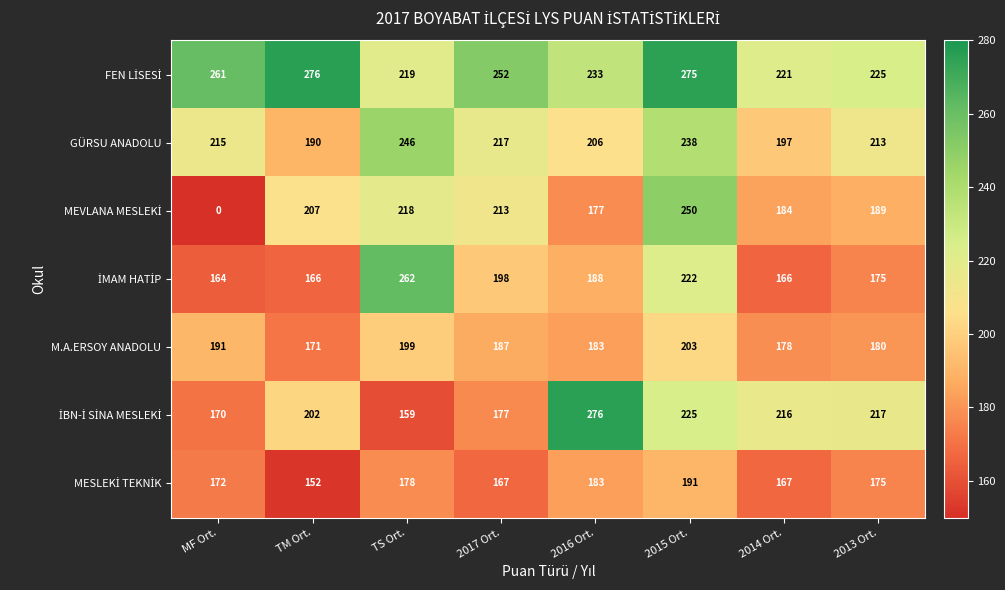

The M.A.ERSOY ANADOLU series shows 183 at 2016 Ort.. True or false?

True